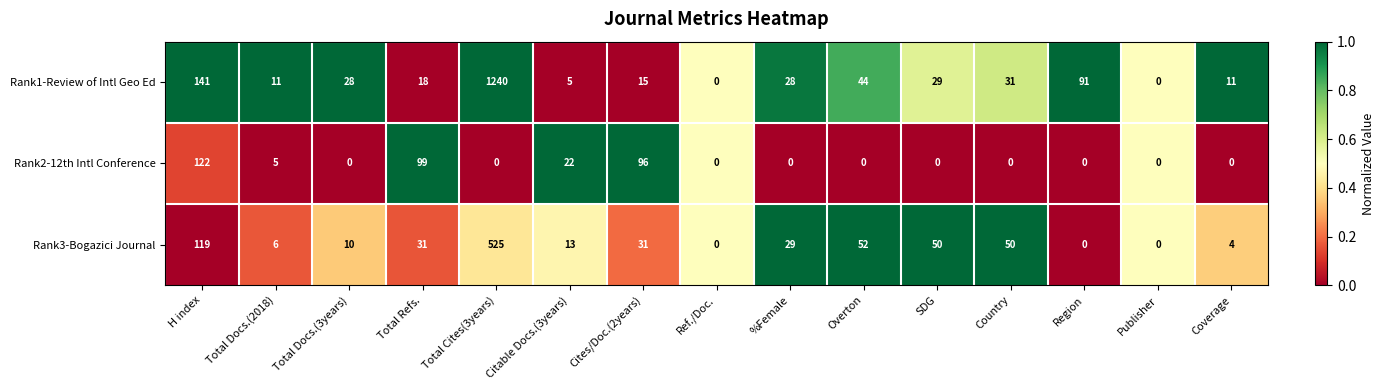

Rank the series by their average value, from lowest to highest.

Rank2-12th Intl Conference, Rank3-Bogazici Journal, Rank1-Review of Intl Geo Ed